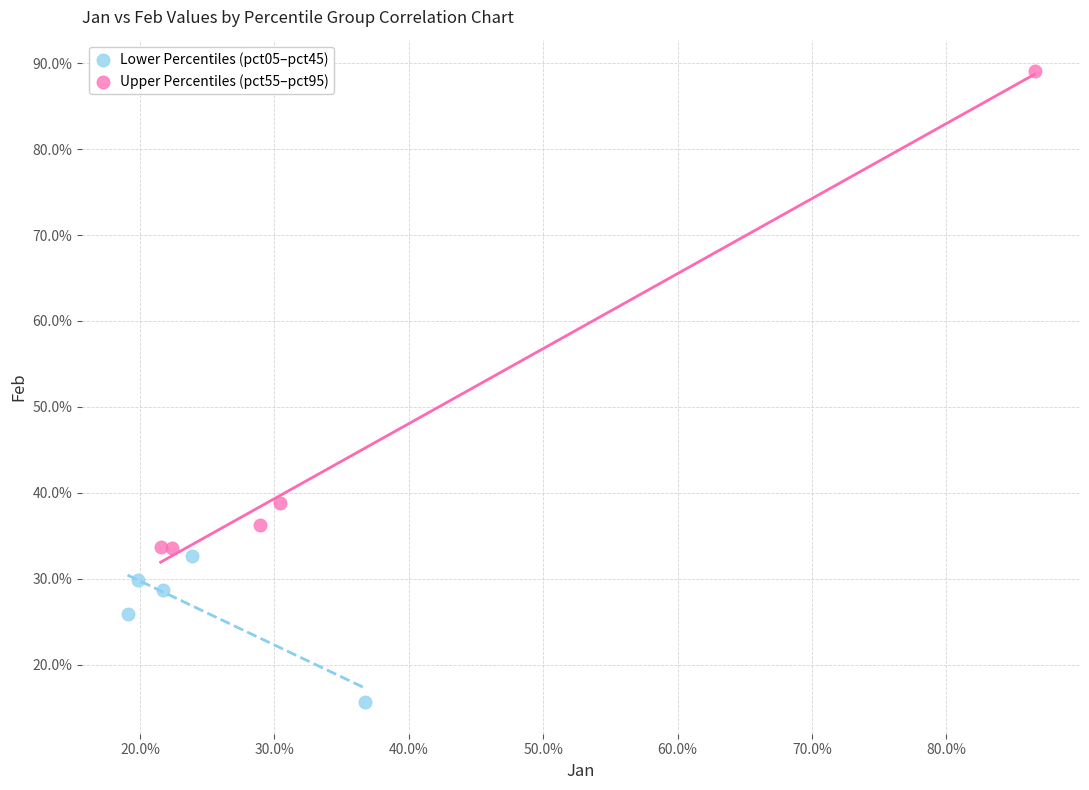

What are all the series names shown in the legend?

Lower Percentiles (pct05–pct45), Upper Percentiles (pct55–pct95)